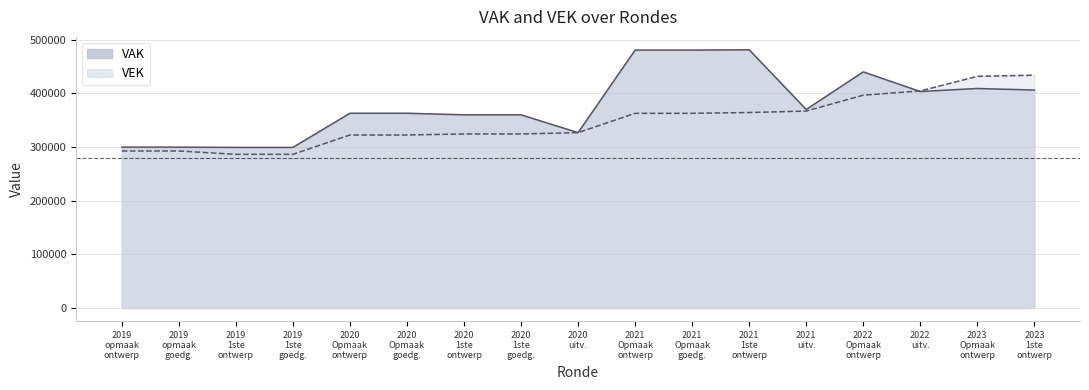

Which series has the largest total across all categories?

VAK